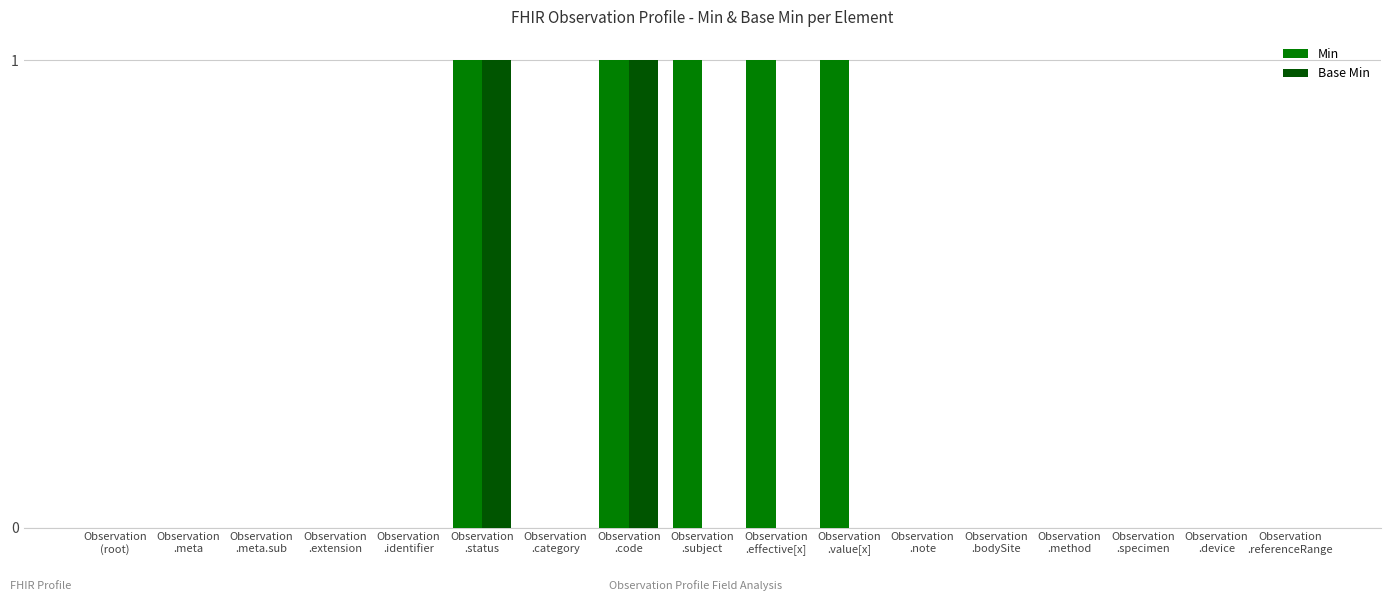

What is the sum of all Min values?

5